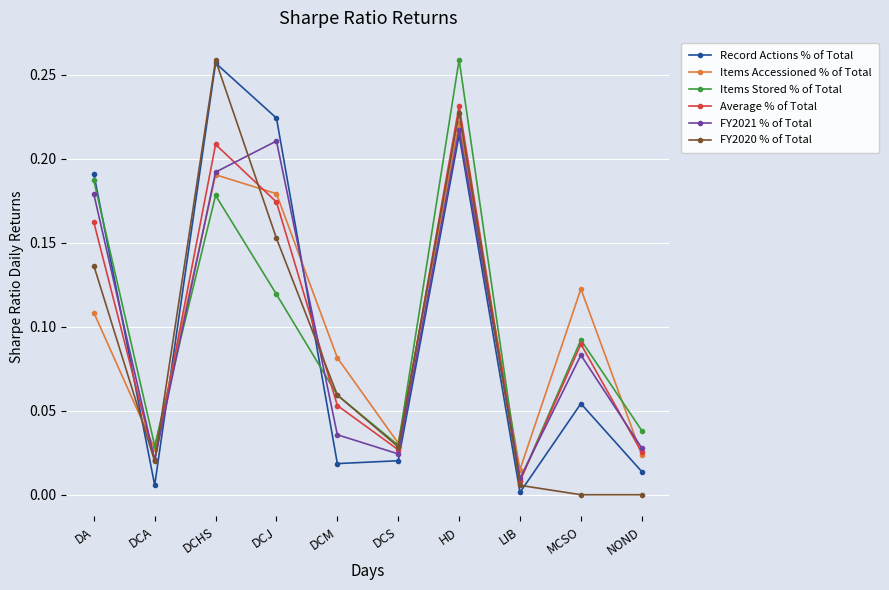

Which series changed the most between DCS and MCSO?

Items Accessioned % of Total